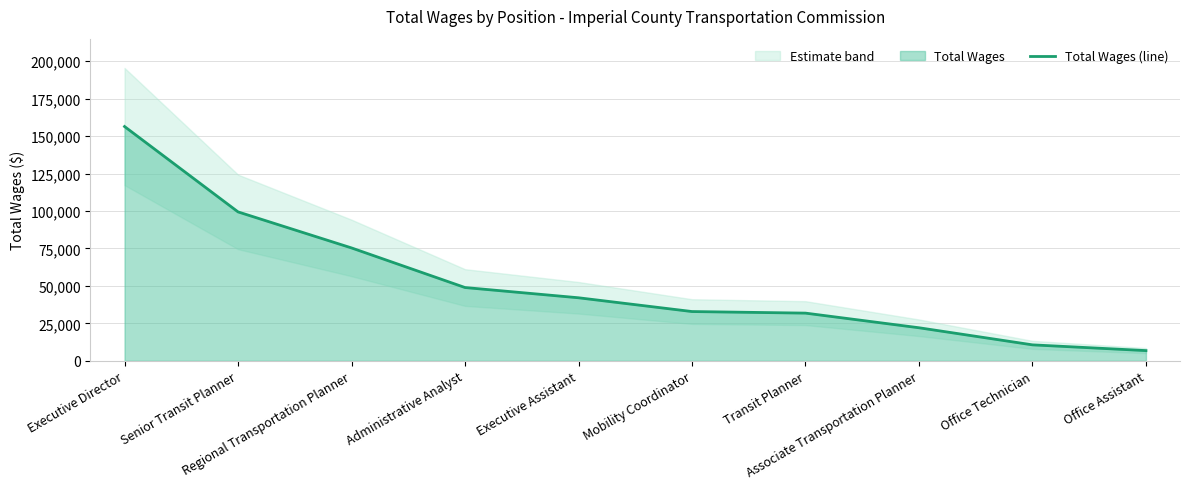

At which label does the data first exceed 42084?

Executive Director